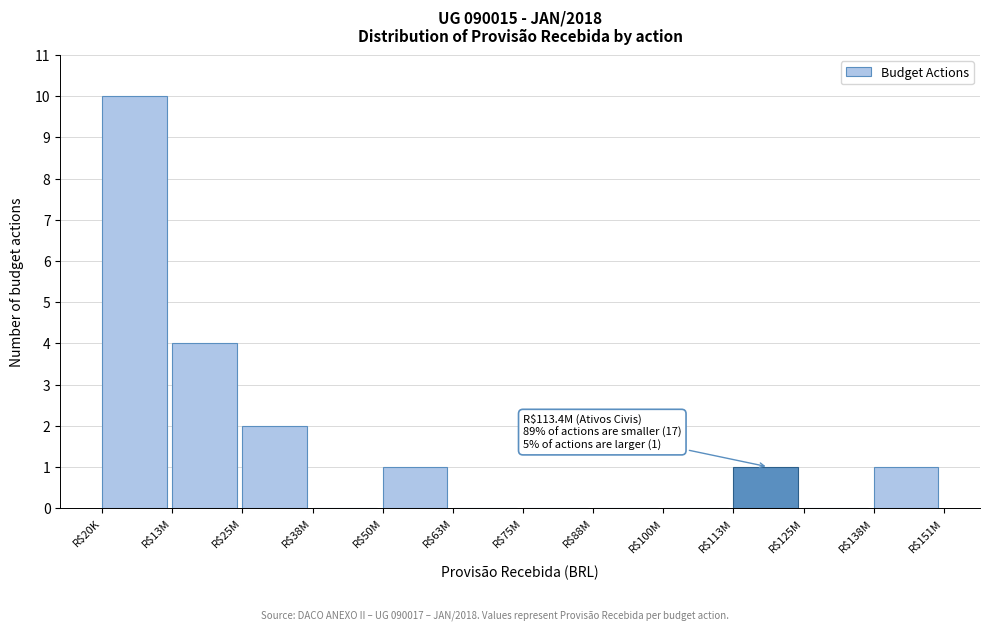

What is the sum of all values?

19